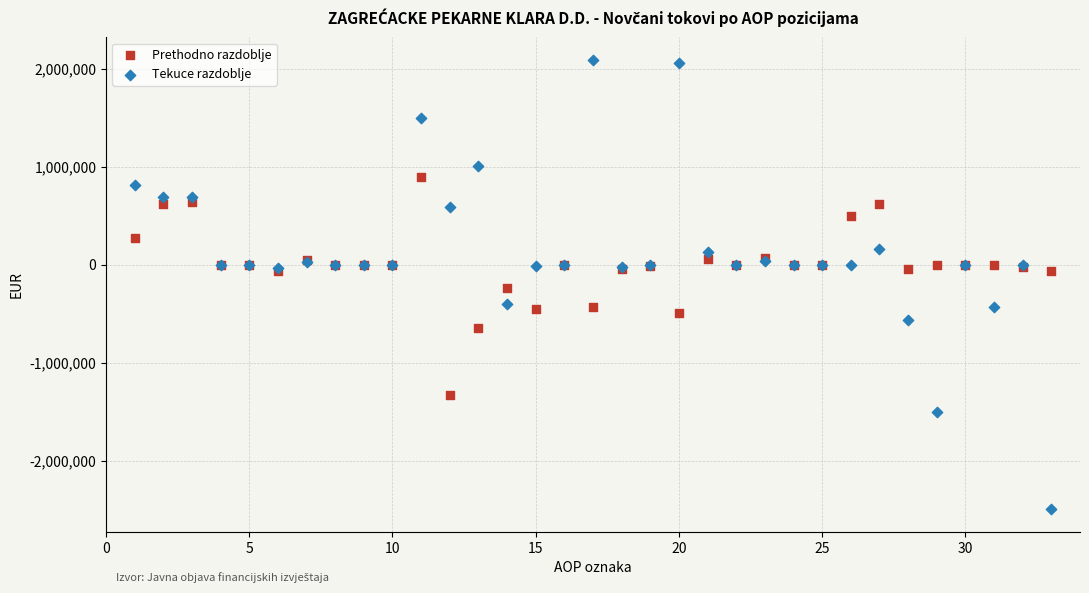

What is the X range (max minus min) for the scatter plot?

32